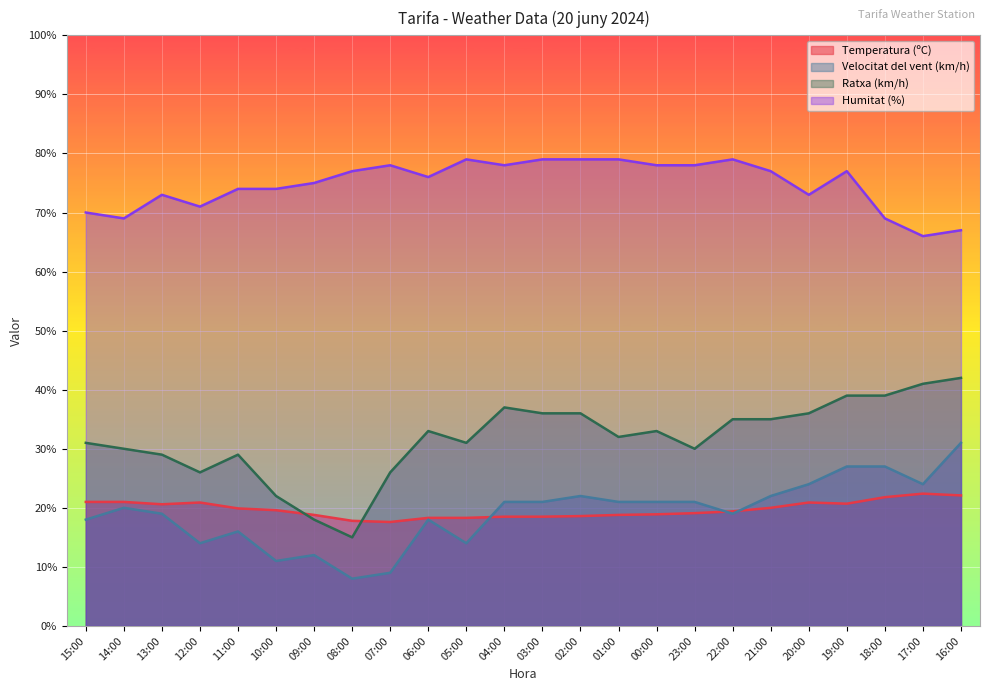

Count the number of categories in the chart.

24